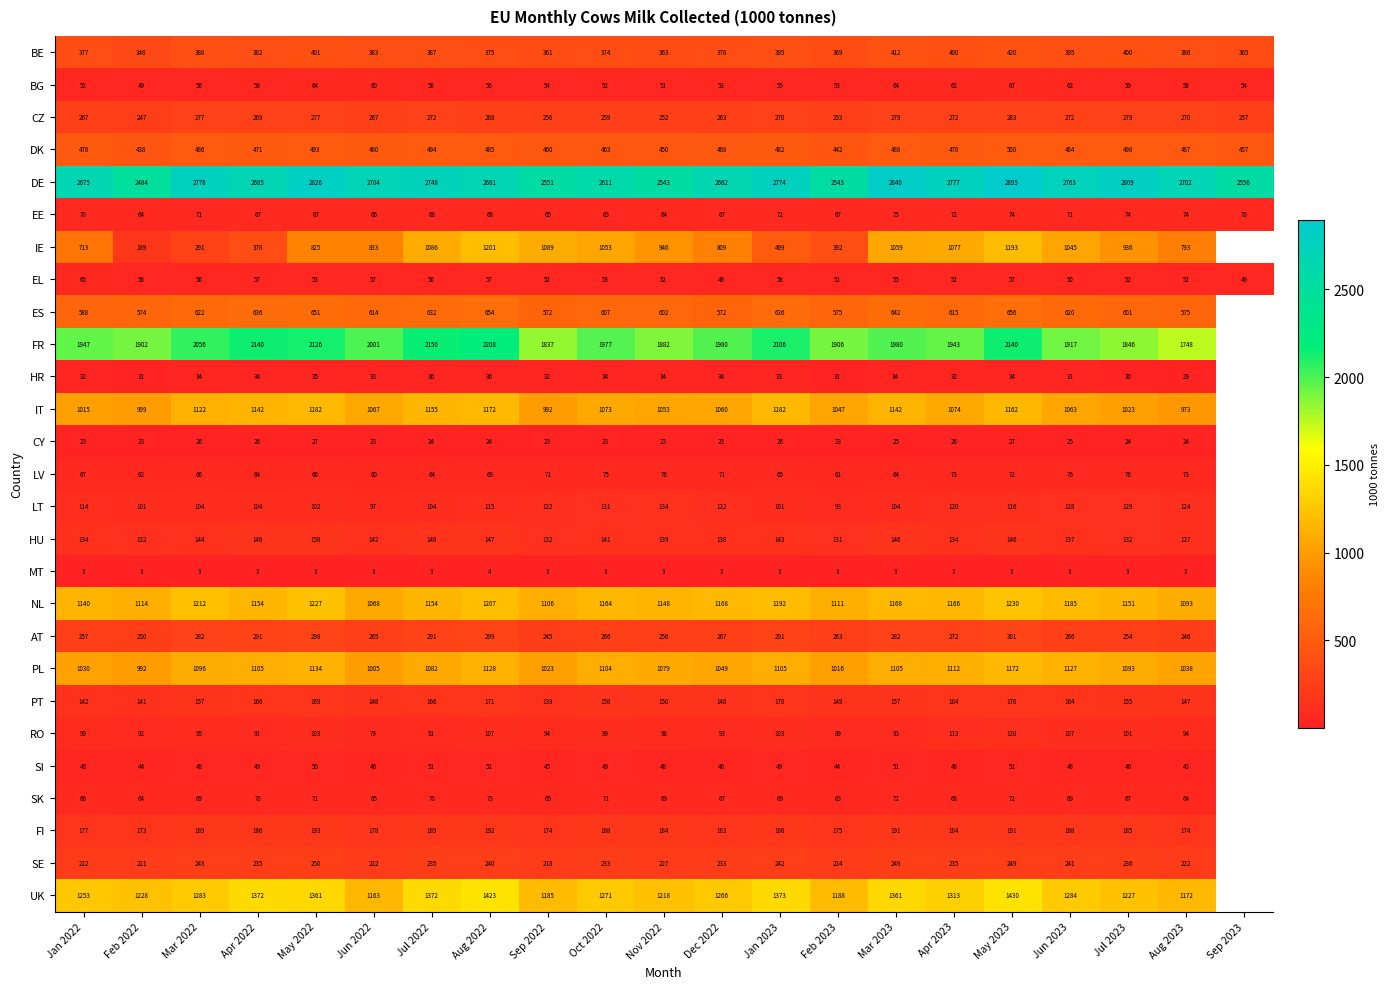

Between Sep 2022 and Oct 2022, which series saw the biggest shift?

FR